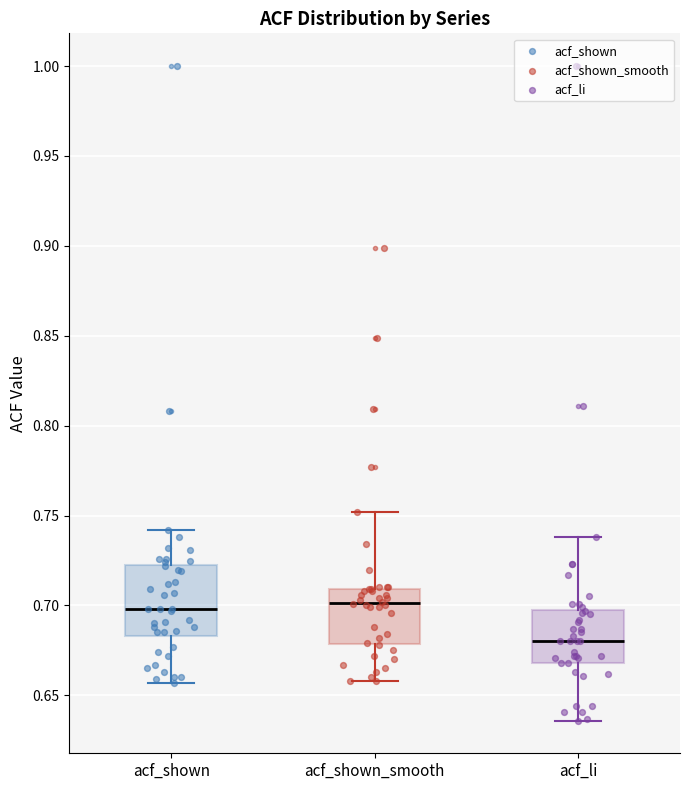

Where does the lower whisker of the box for acf_shown end on the y-axis? The values are not printed on the chart, so give them approximately, as read against the axis.

0.655